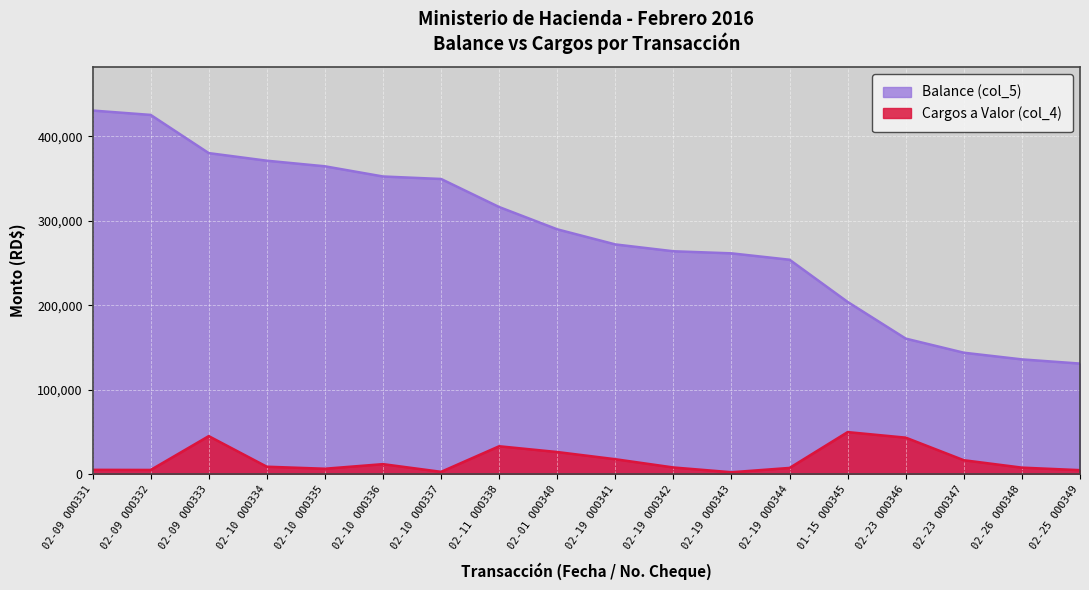

True or false: Balance (col_5) has more than 2 points higher than both neighbors.

False